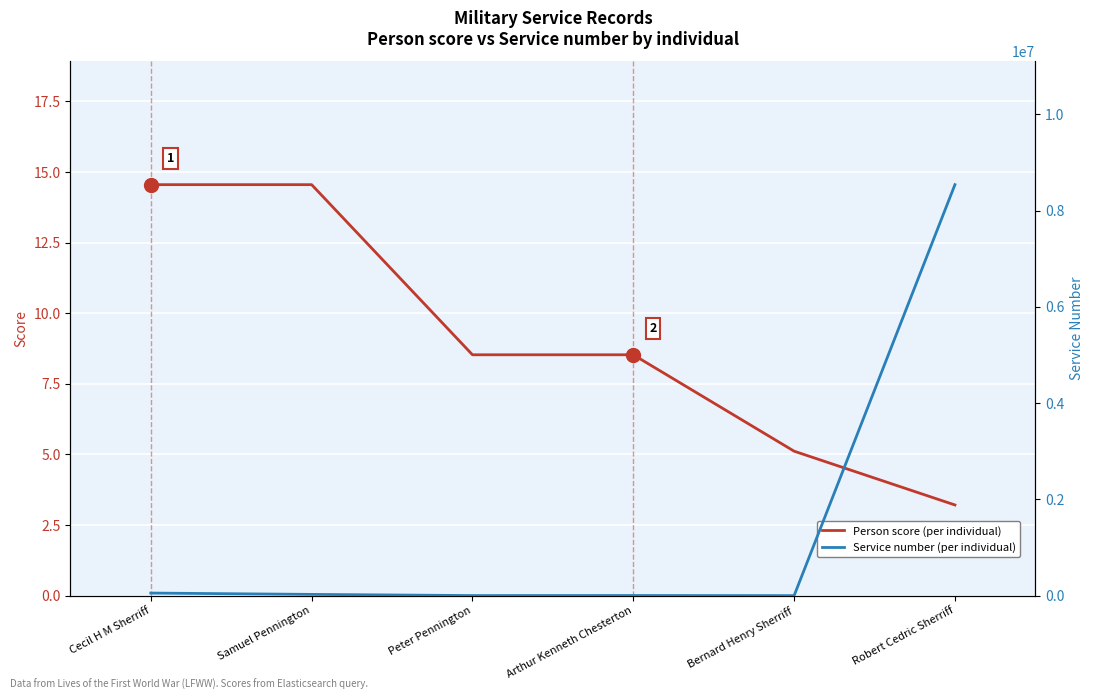

Is the value of Person score at Robert Cedric Sherriff greater than the value of Service number at Cecil H M Sherriff?

No